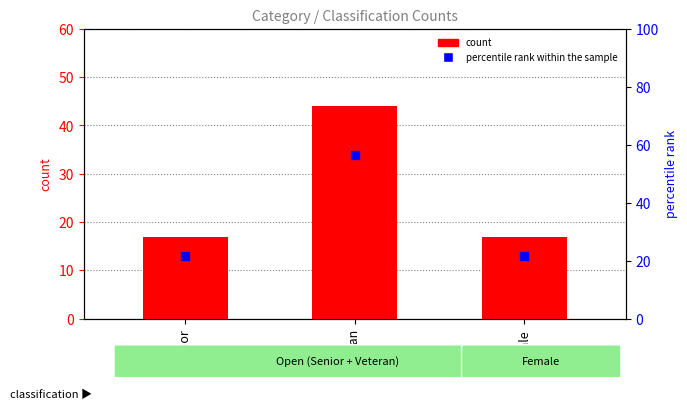

What is the total value across all series at Veteran?

100.4